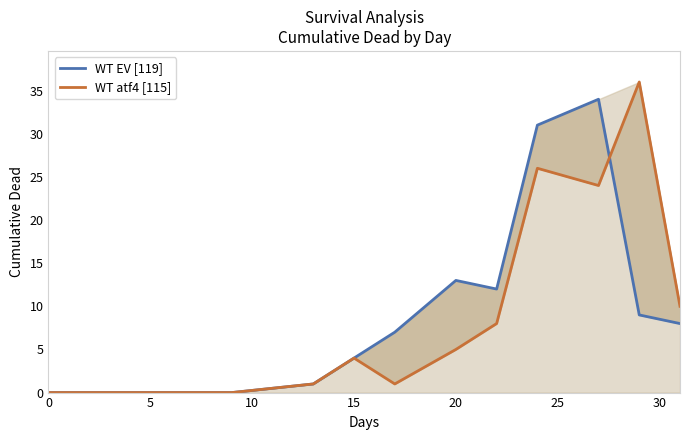

Reading left to right, extract all data points from this chart.

WT EV [119]: 0	0	0	0	1	4	7	13	12	31	34	9	8
WT atf4 [115]: 0	0	0	0	1	4	1	5	8	26	24	36	10